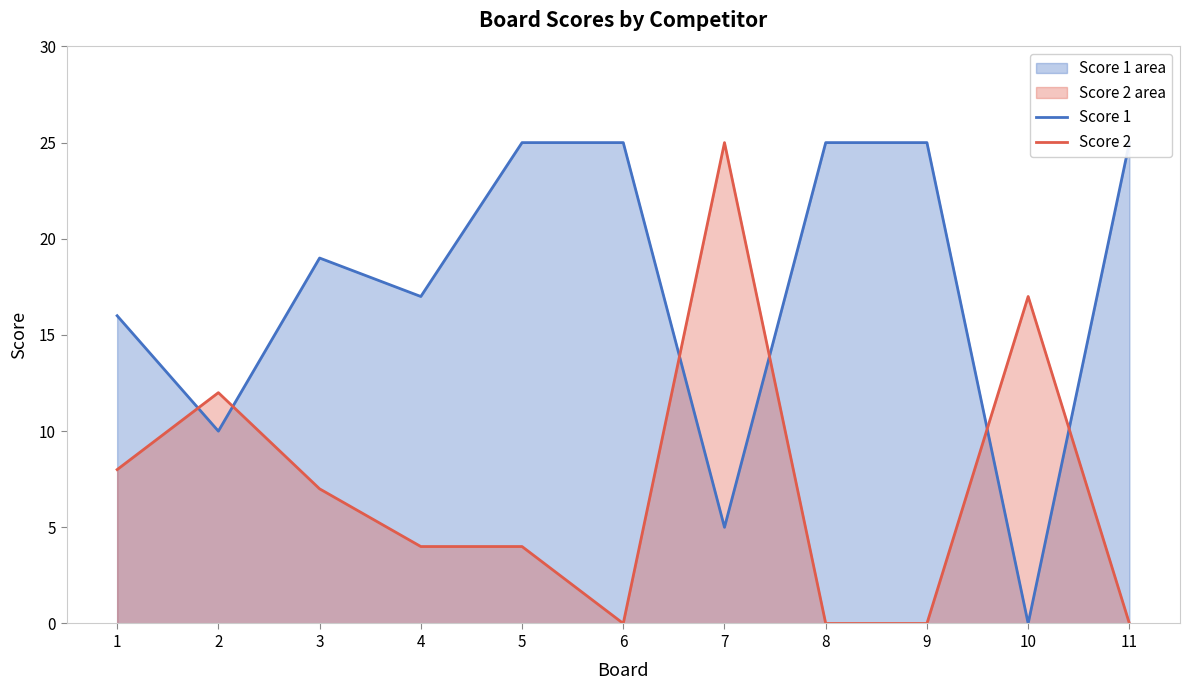

What is the greatest value displayed?

25